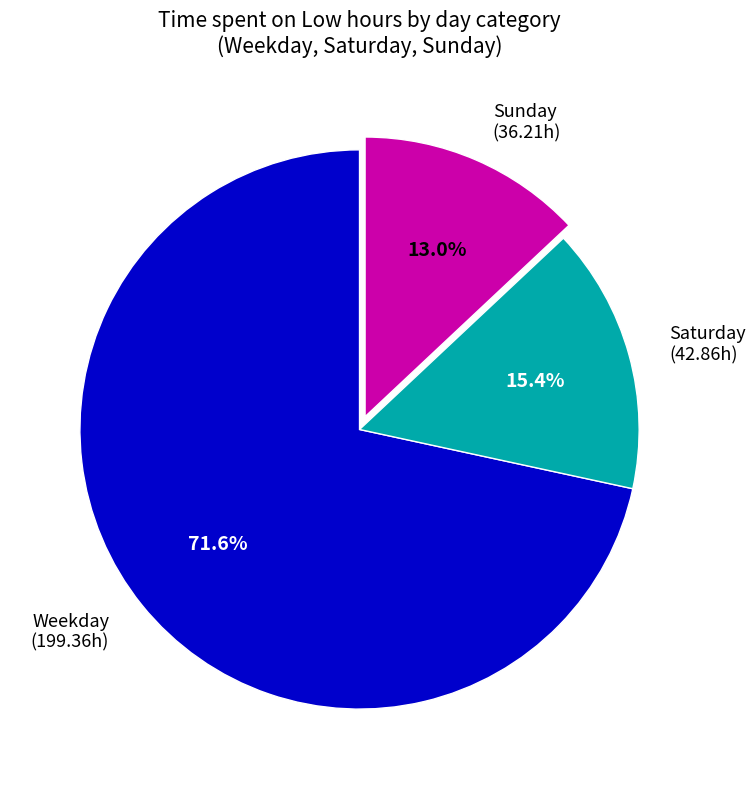

Does any single category account for the majority?

Yes